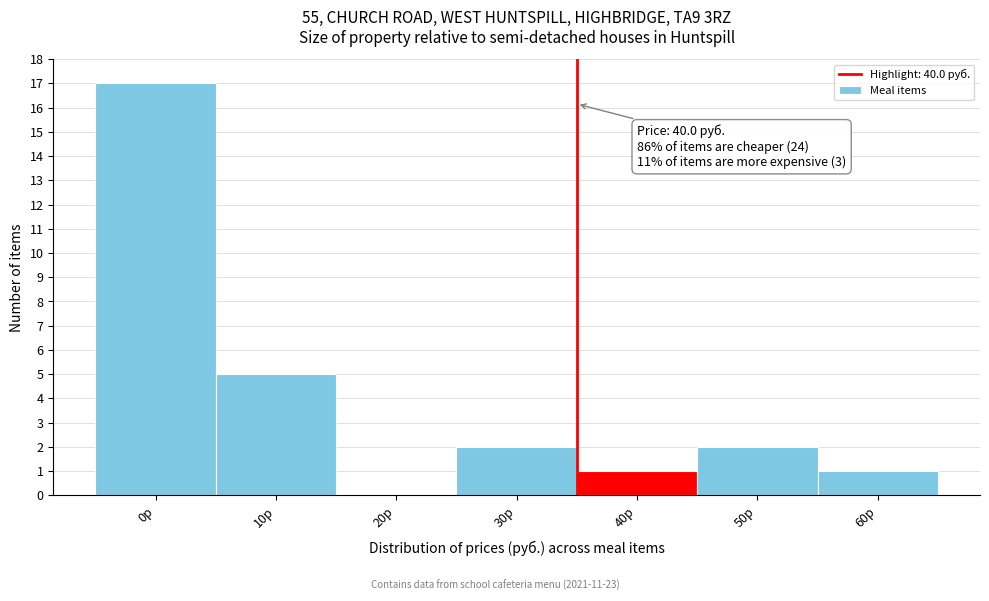

Reading right to left, transcribe all the data shown in this chart.

60р=1	50р=2	40р=1	30р=2	20р=0	10р=5	0р=17